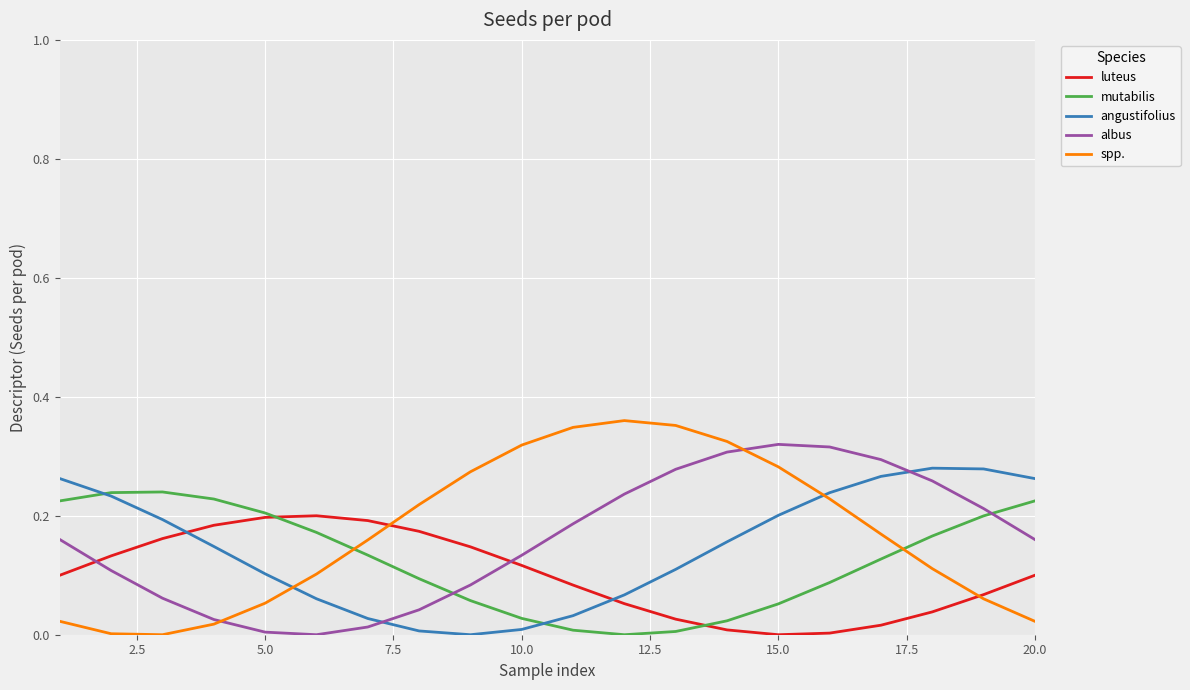

True or false: angustifolius and spp. intersect in this chart.

True